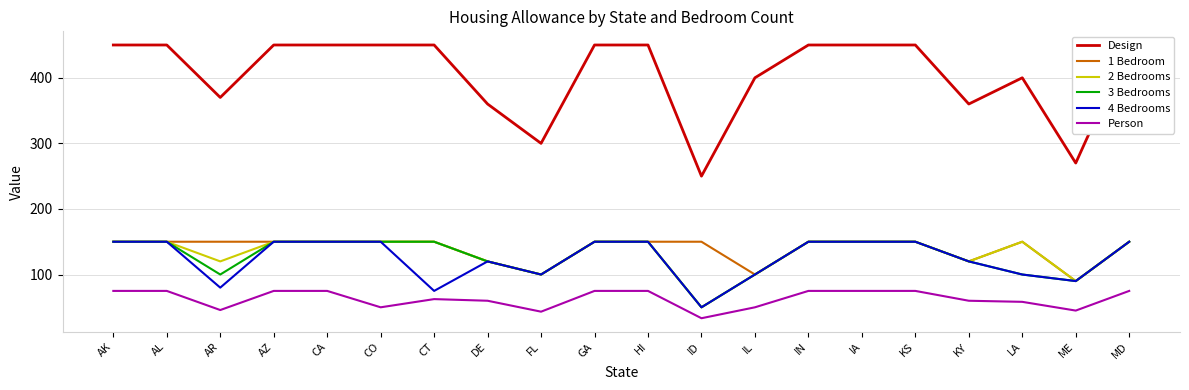

Is the value of 3 Bedrooms at KY greater than the value of 2 Bedrooms at IL?

Yes